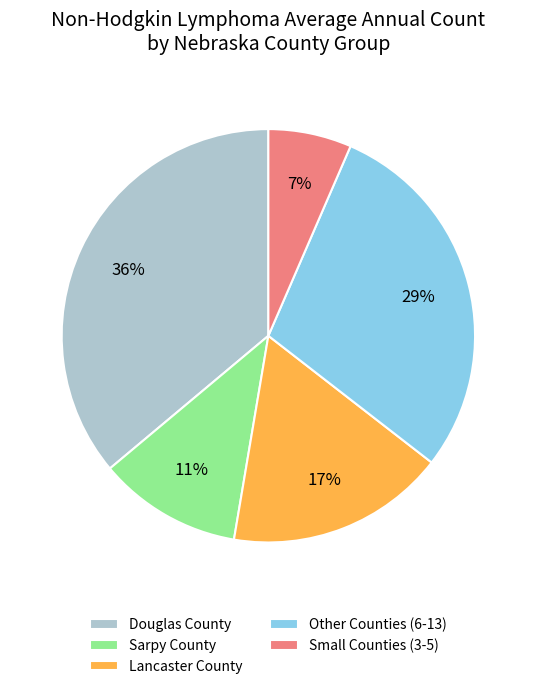

To the nearest percent, what is the average slice percentage?

20%